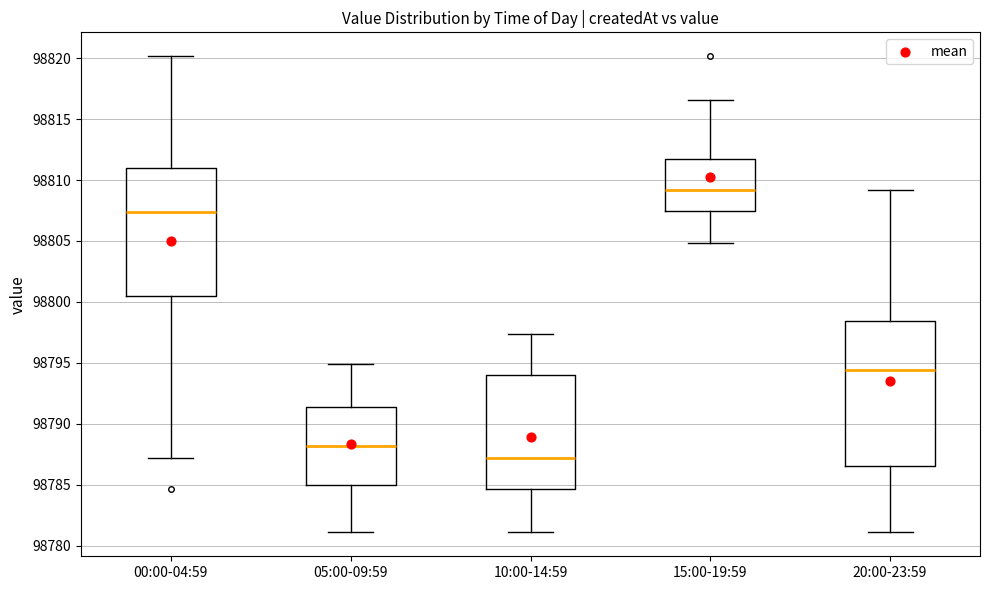

Reading left to right, read every box against the y-axis: the position of its median line, the range the box covers, and the ends of its whiskers. The values are not printed on the chart, so give them approximately, as read against the axis.

00:00-04:59: median 98807.5, box 98800.5 to 98811.0, whiskers 98787.0 to 98820.0
05:00-09:59: median 98788.0, box 98785.0 to 98791.5, whiskers 98781.0 to 98795.0
10:00-14:59: median 98787.0, box 98784.5 to 98794.0, whiskers 98781.0 to 98797.5
15:00-19:59: median 98809.0, box 98807.5 to 98811.5, whiskers 98805.0 to 98816.5
20:00-23:59: median 98794.5, box 98786.5 to 98798.5, whiskers 98781.0 to 98809.0